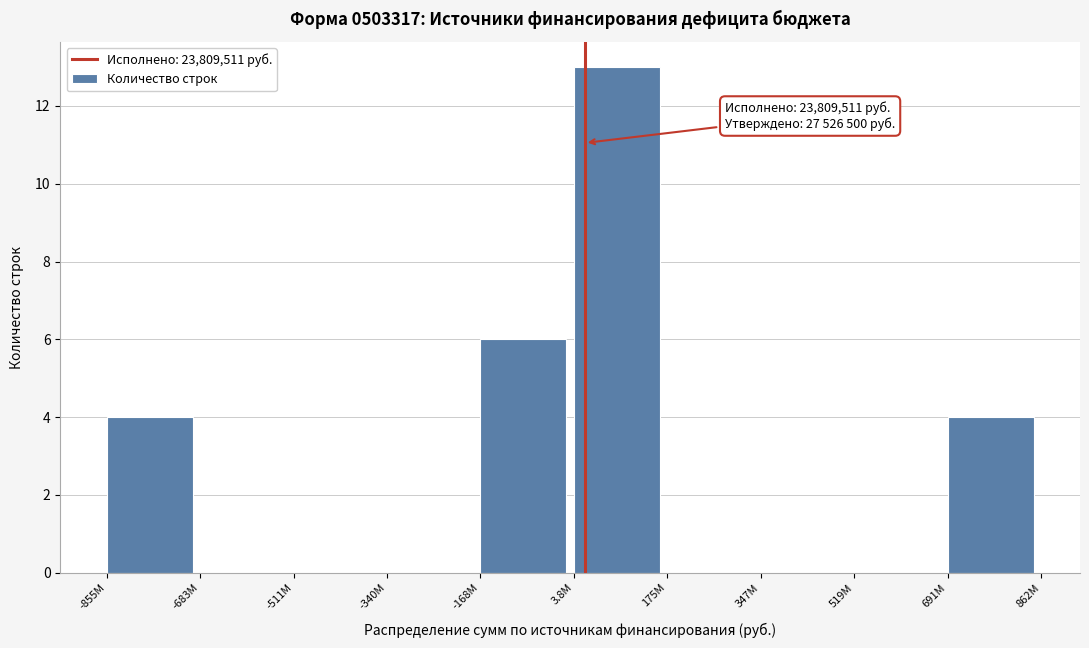

Reading left to right, extract all data points from this chart.

-855M=4	-683M=0	-511M=0	-340M=0	-168M=6	3.8M=13	175M=0	347M=0	519M=0	691M=4